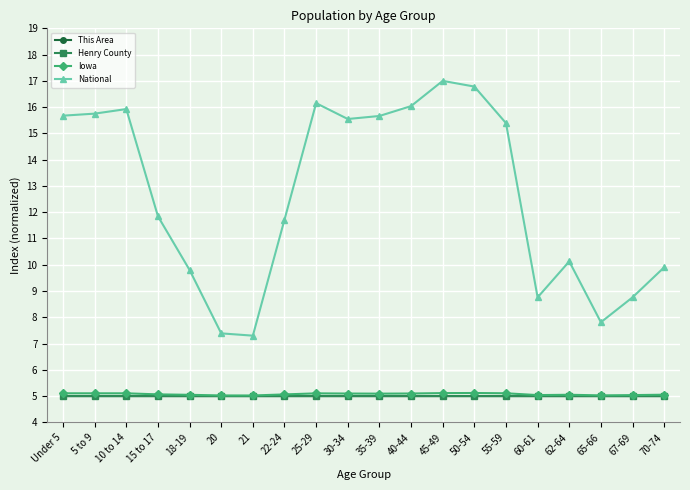

True or false: National and This Area intersect in this chart.

False